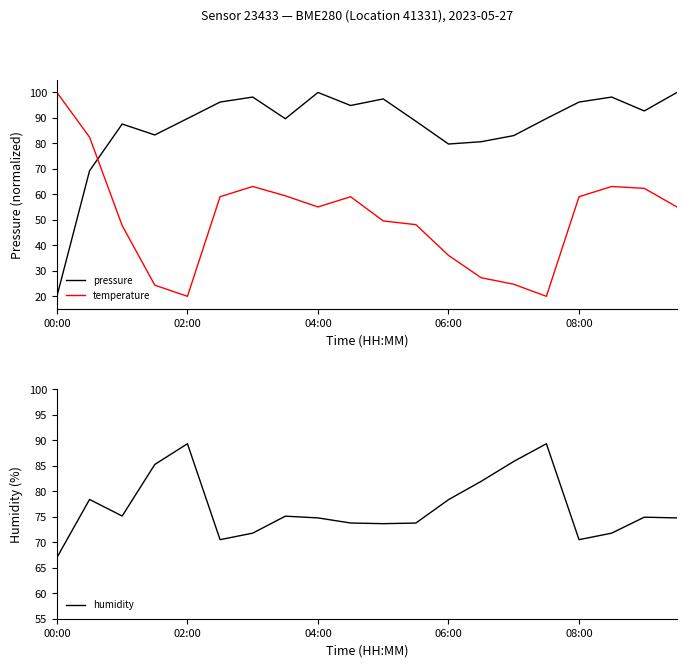

What is the average value of the pressure series?

86.8